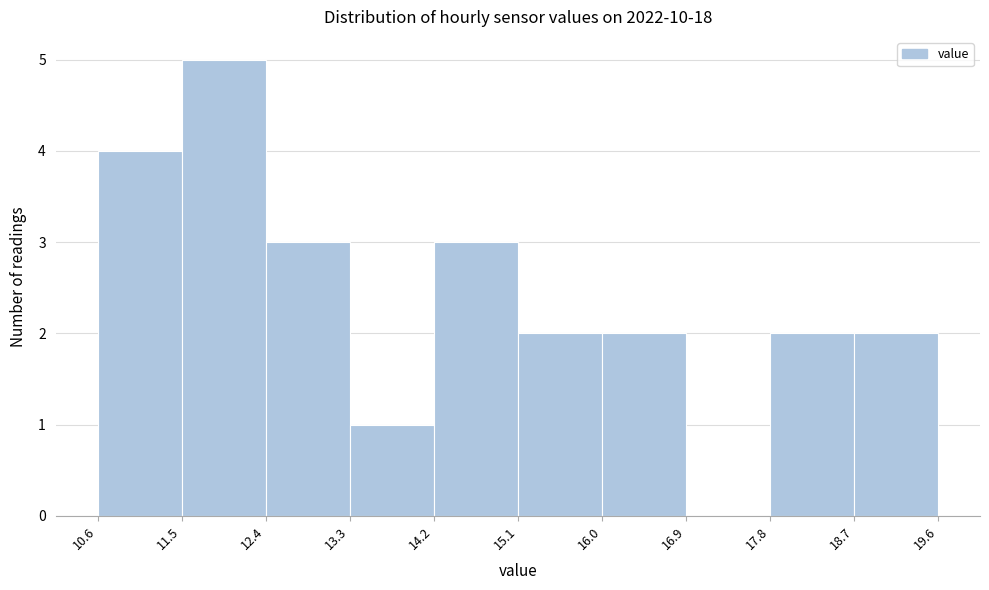

Reading left to right, list every bar in this chart as the range it spans on the x-axis followed by its height. The values are not printed on the chart, so give them approximately, as read against the axis.

10.6 to 11.5: 4
11.5 to 12.4: 5
12.4 to 13.3: 3
13.3 to 14.2: 1
14.2 to 15.1: 3
15.1 to 16.0: 2
16.0 to 16.9: 2
16.9 to 17.8: 0
17.8 to 18.7: 2
18.7 to 19.6: 2